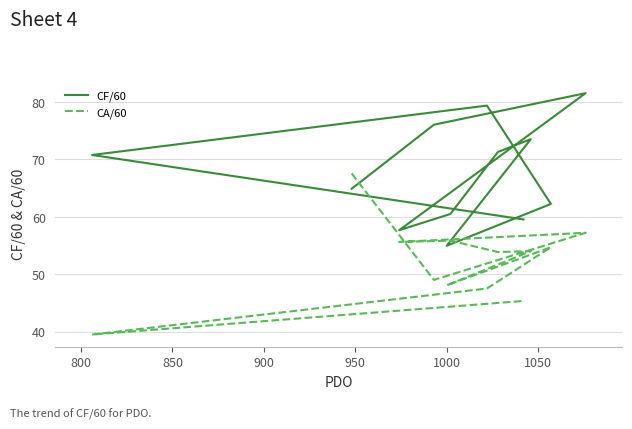

In CF/60, how many points are lower than both neighbors (excluding endpoints)?

2